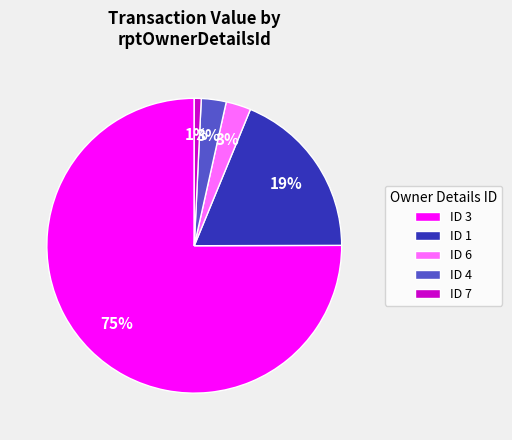

What percentage is the ID 4 slice, to the nearest percent?

3%